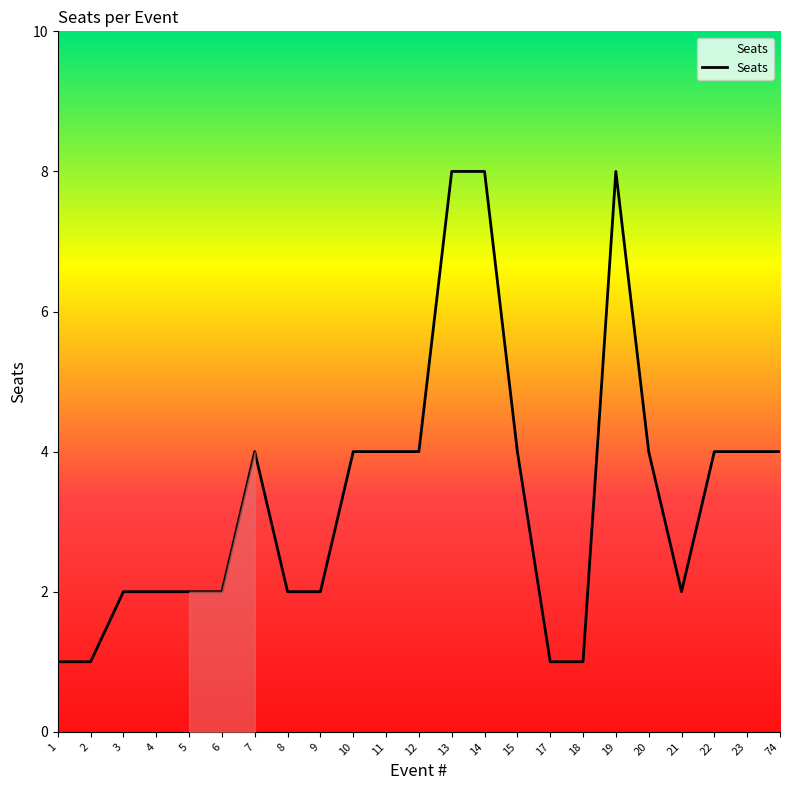

Is this an area chart (filled region under the line)?

No